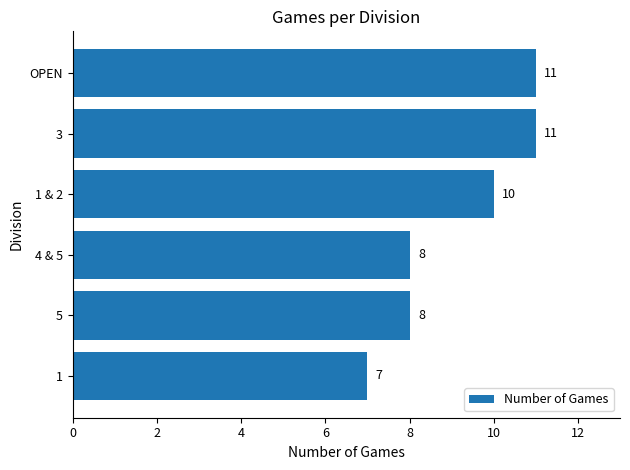

Reading bottom to top, transcribe all the data shown in this chart.

1=7	5=8	4 & 5=8	1 & 2=10	3=11	OPEN=11